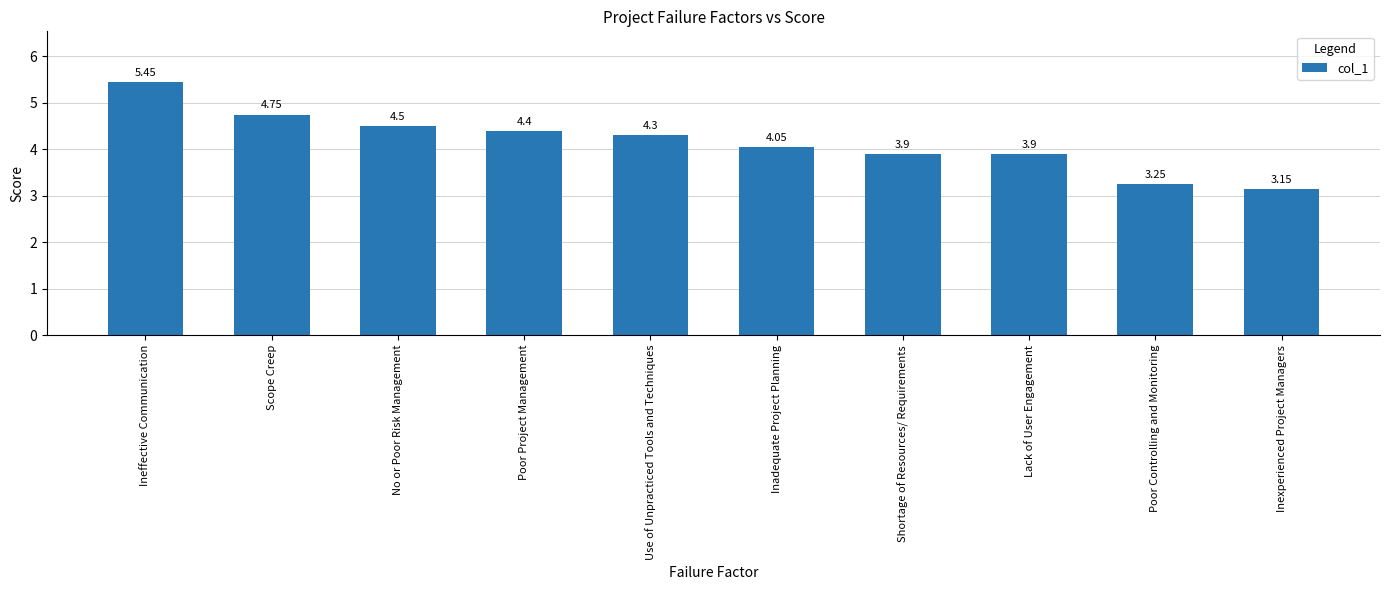

What is the label of the 7th bar from the right?

Poor Project Management